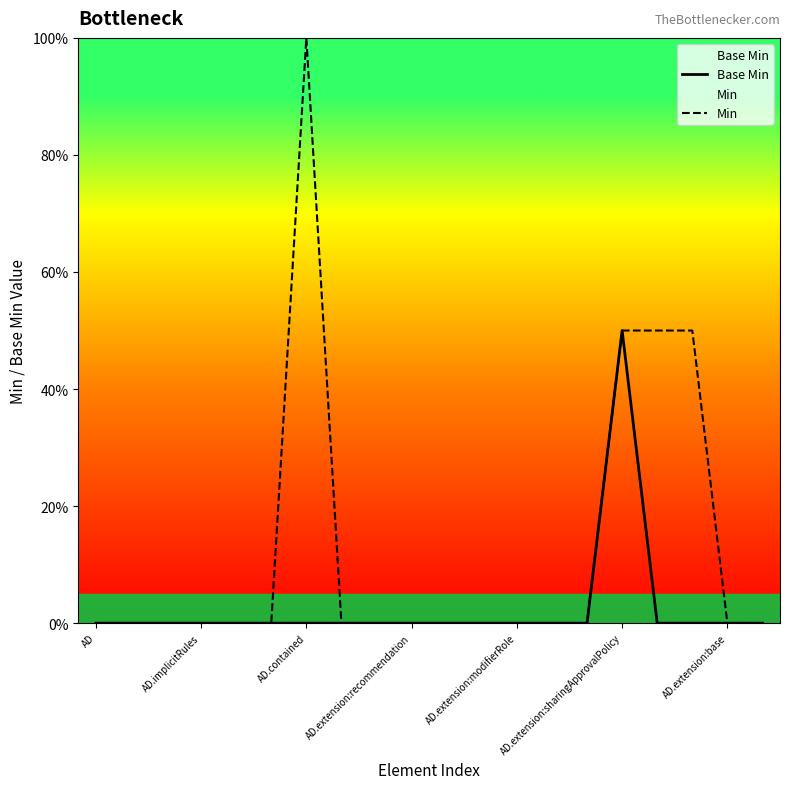

Rank the series by their maximum value, from highest to lowest.

Min, Base Min